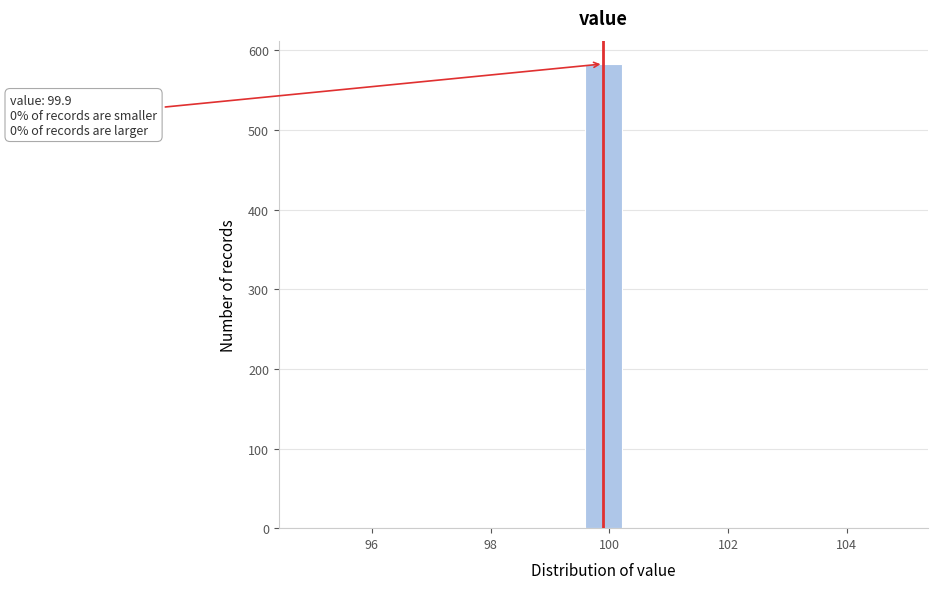

Read against the x-axis, roughly where is the centre of the tallest bar?

100.0